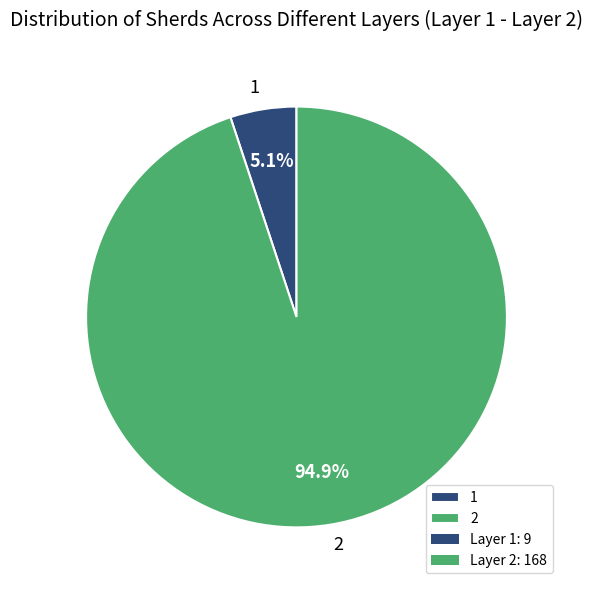

To the nearest percent, what portion does 2 represent?

95%